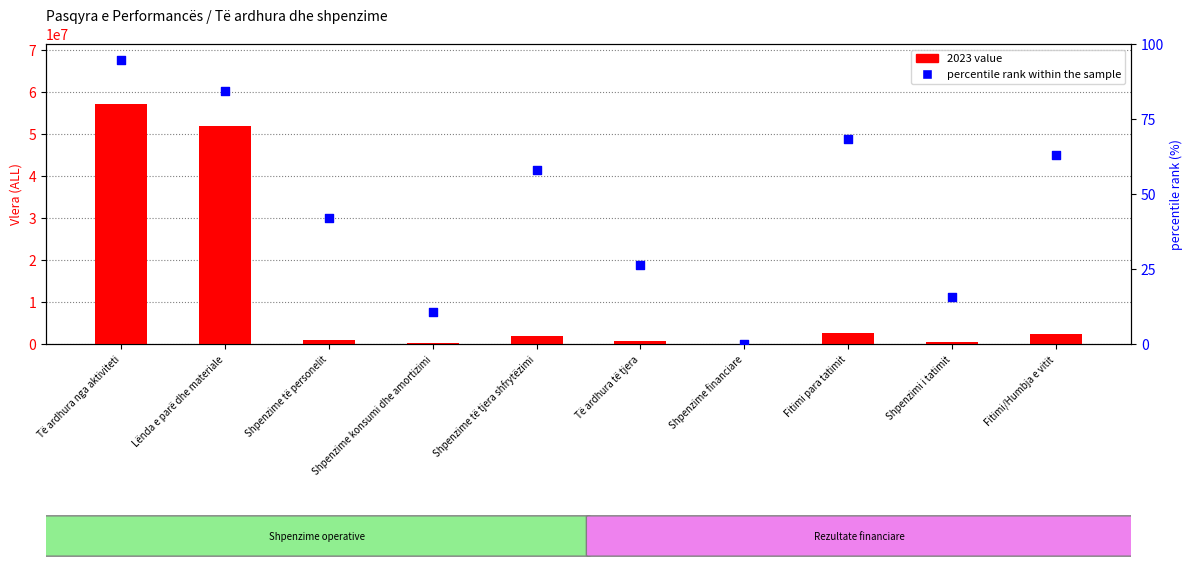

At which category is the sum across all series the highest?

Të ardhura nga aktiviteti